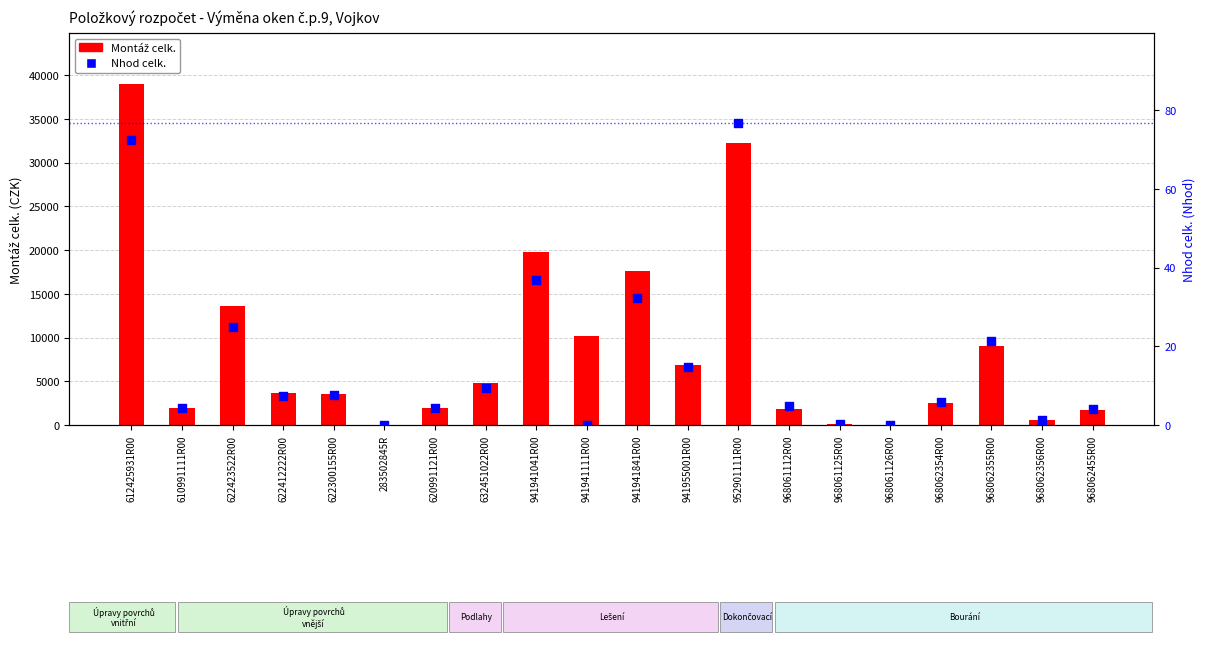

Which series contains the highest Y value?

Montáž celk.